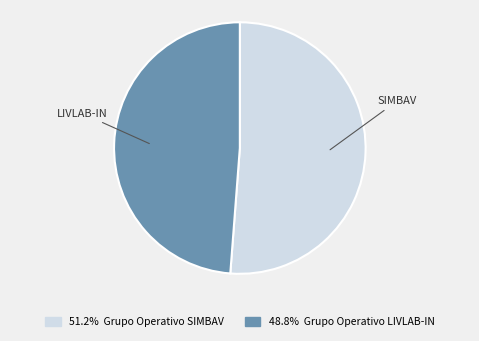

Does any single category account for the majority?

Yes